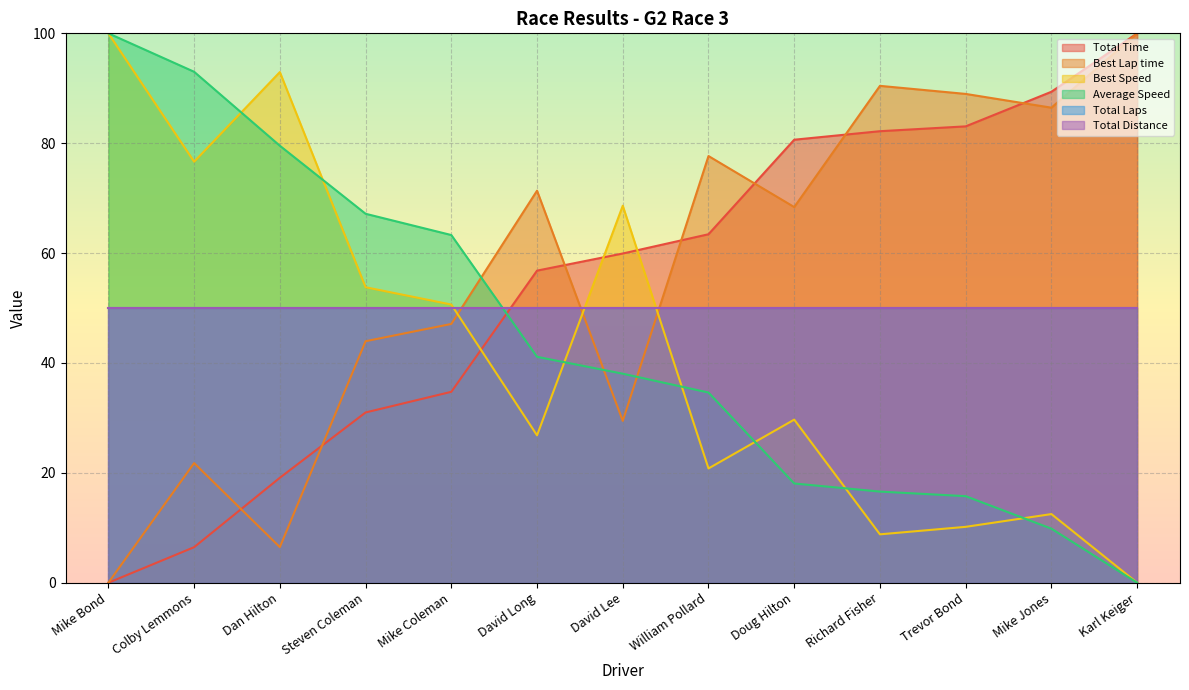

What is the label of the 11th point from the left?

Trevor Bond